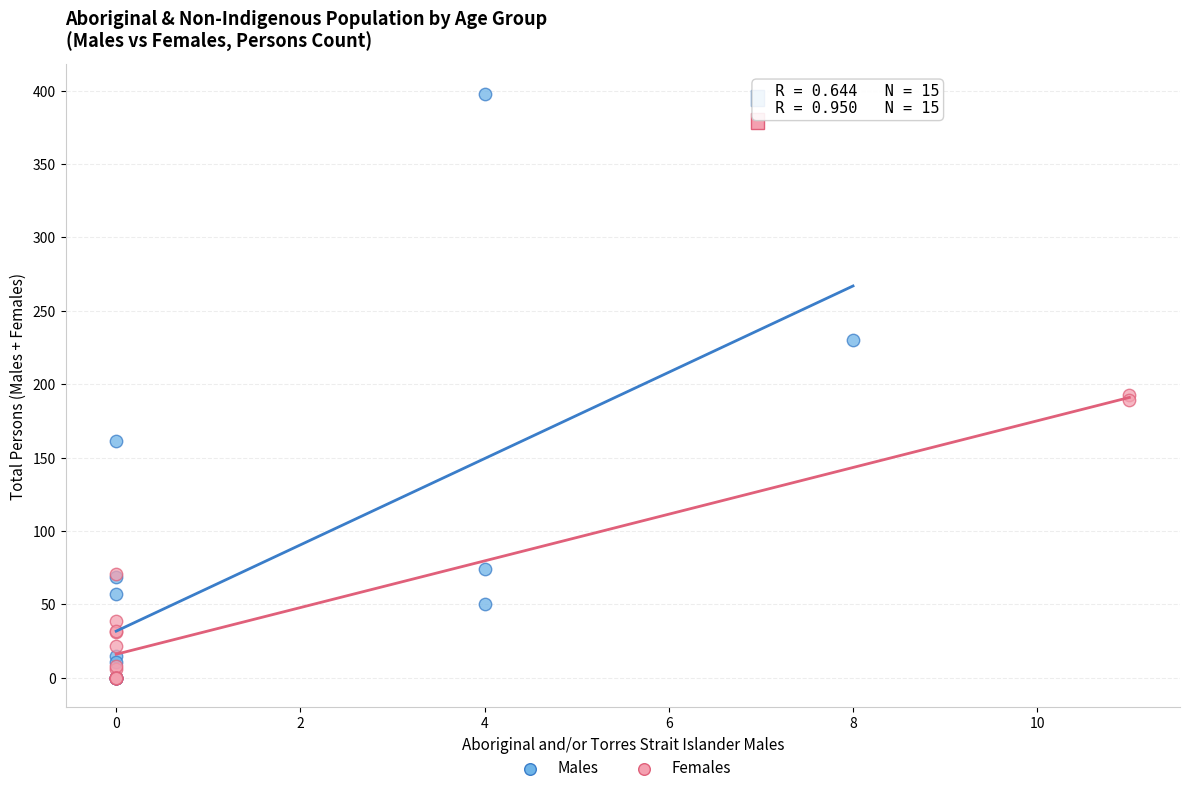

Which series contains the highest Y value?

Males